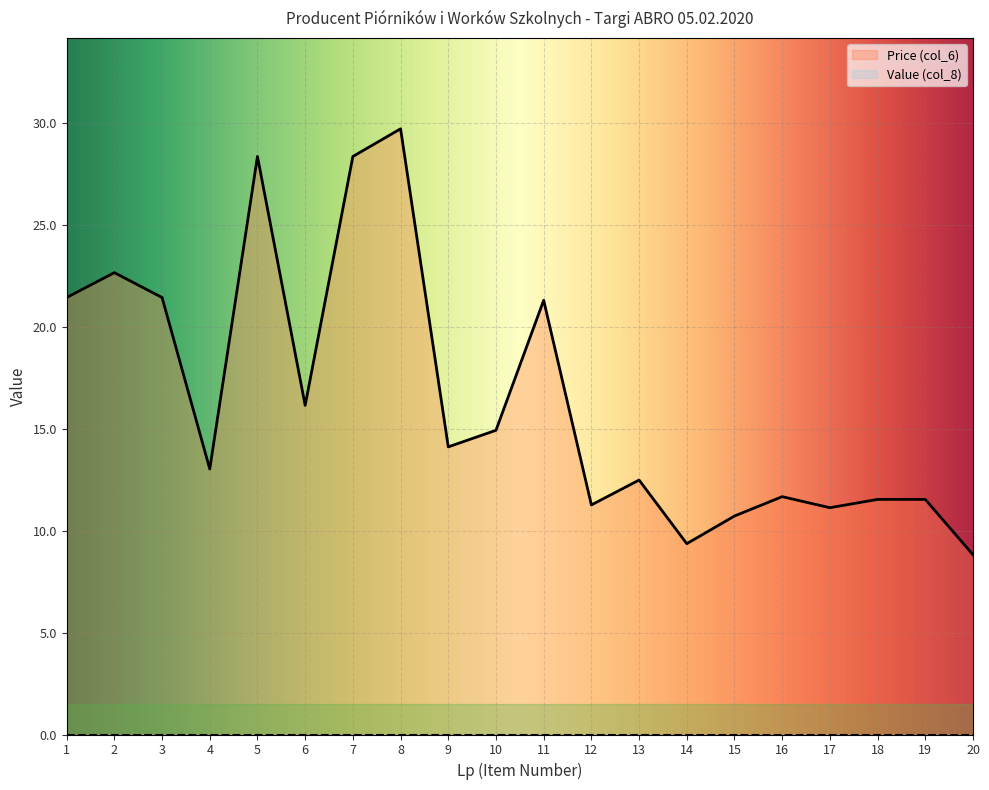

Reading left to right, what are all the values shown in this chart?

1=21.4	2=22.7	3=21.4	4=13.0	5=28.4	6=16.1	7=28.4	8=29.7	9=14.1	10=14.9	11=21.3	12=11.3	13=12.5	14=9.4	15=10.7	16=11.7	17=11.1	18=11.5	19=11.5	20=8.8